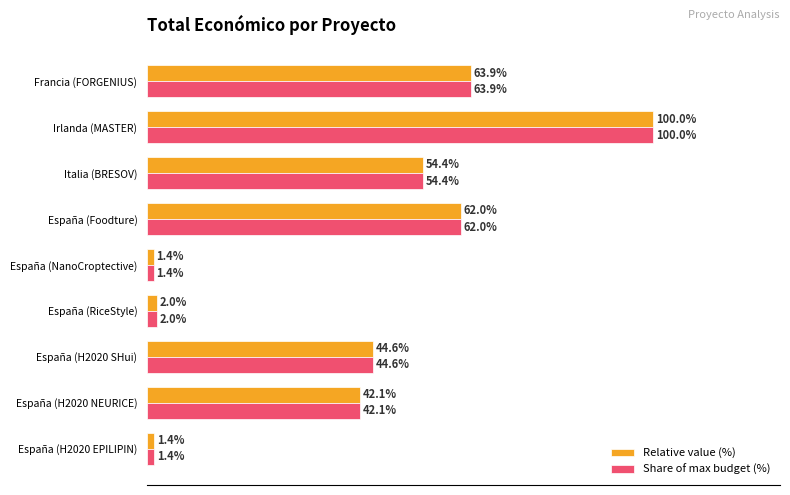

At which label does Relative value (%) reach its peak?

Irlanda (MASTER)